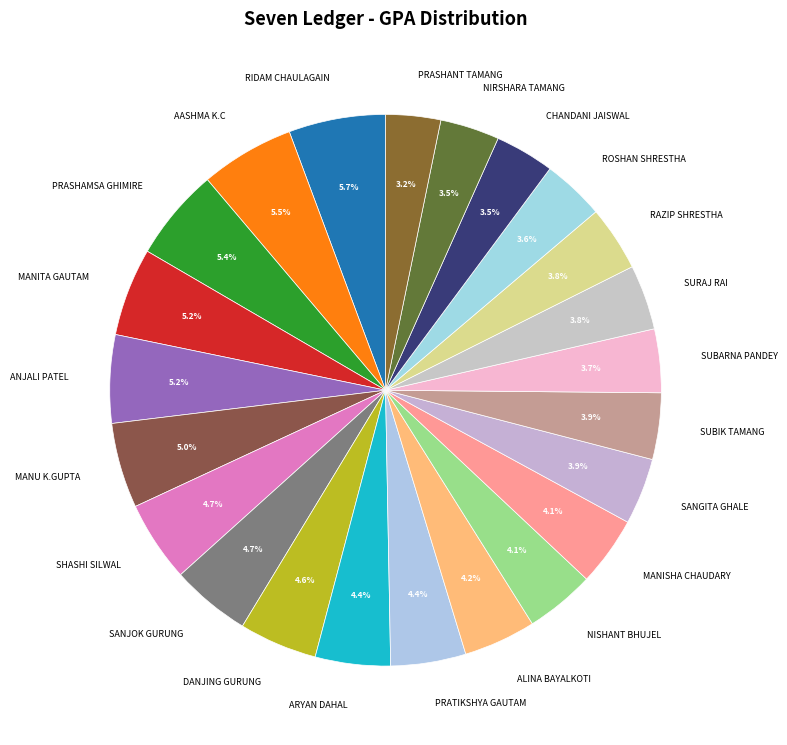

What percentage is NOT represented by SANGITA GHALE?

96.1%